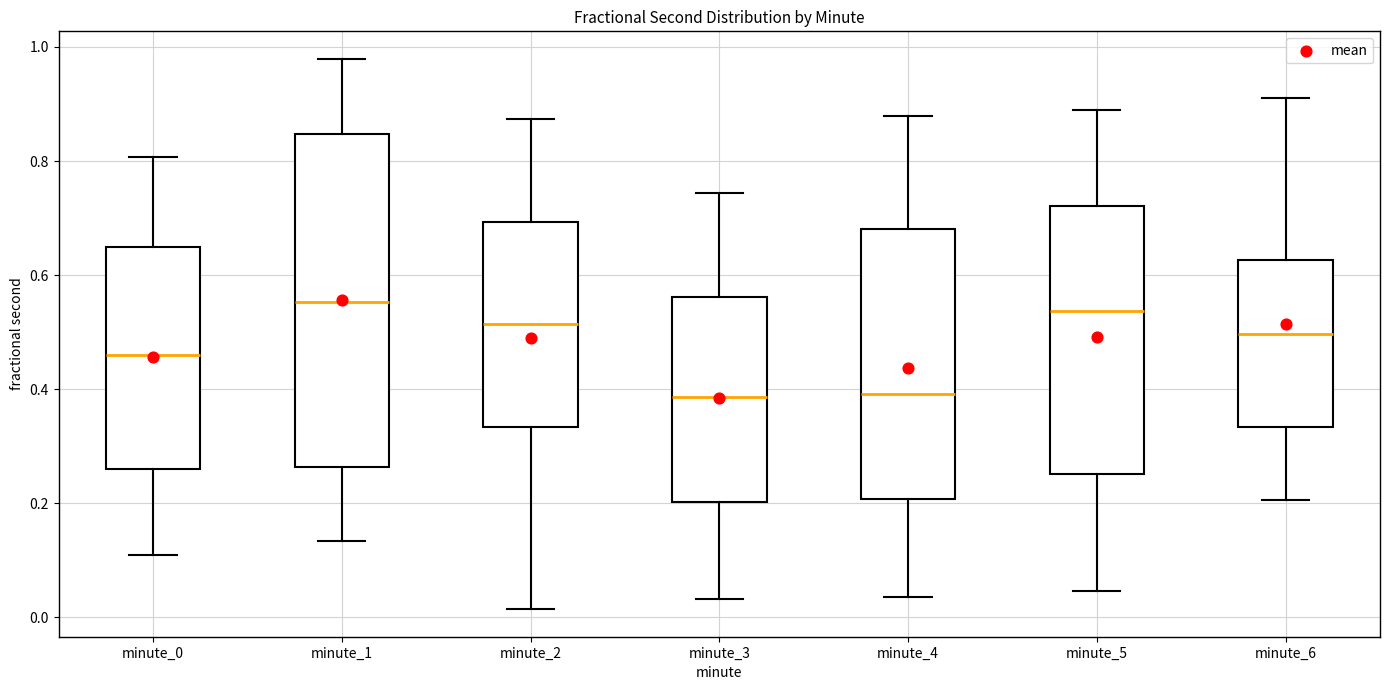

Where does the median line of the box for minute_0 sit on the y-axis? The values are not printed on the chart, so give them approximately, as read against the axis.

0.46